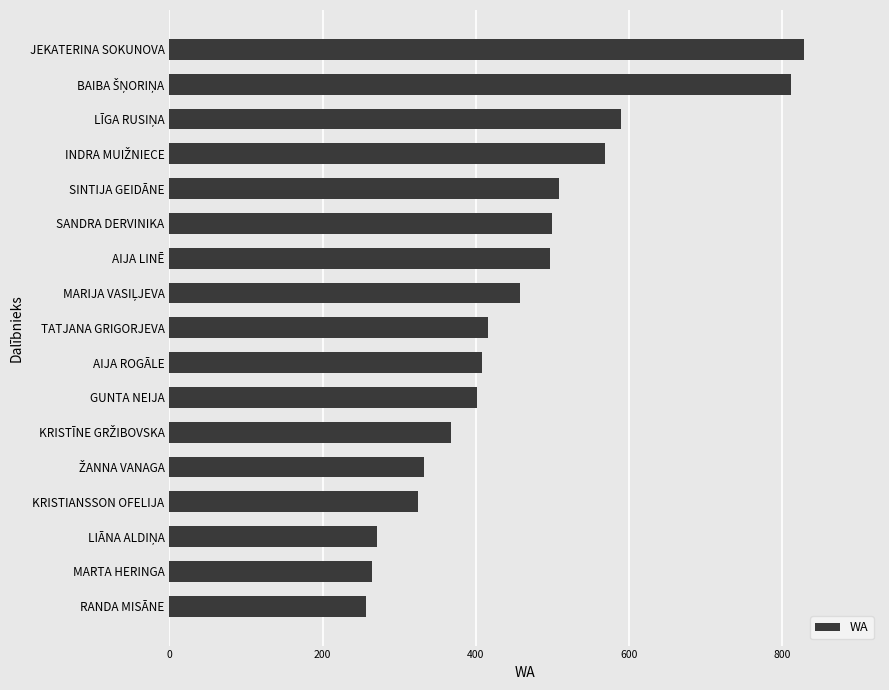

Is it true that the value at AIJA LINĒ is 497?

True